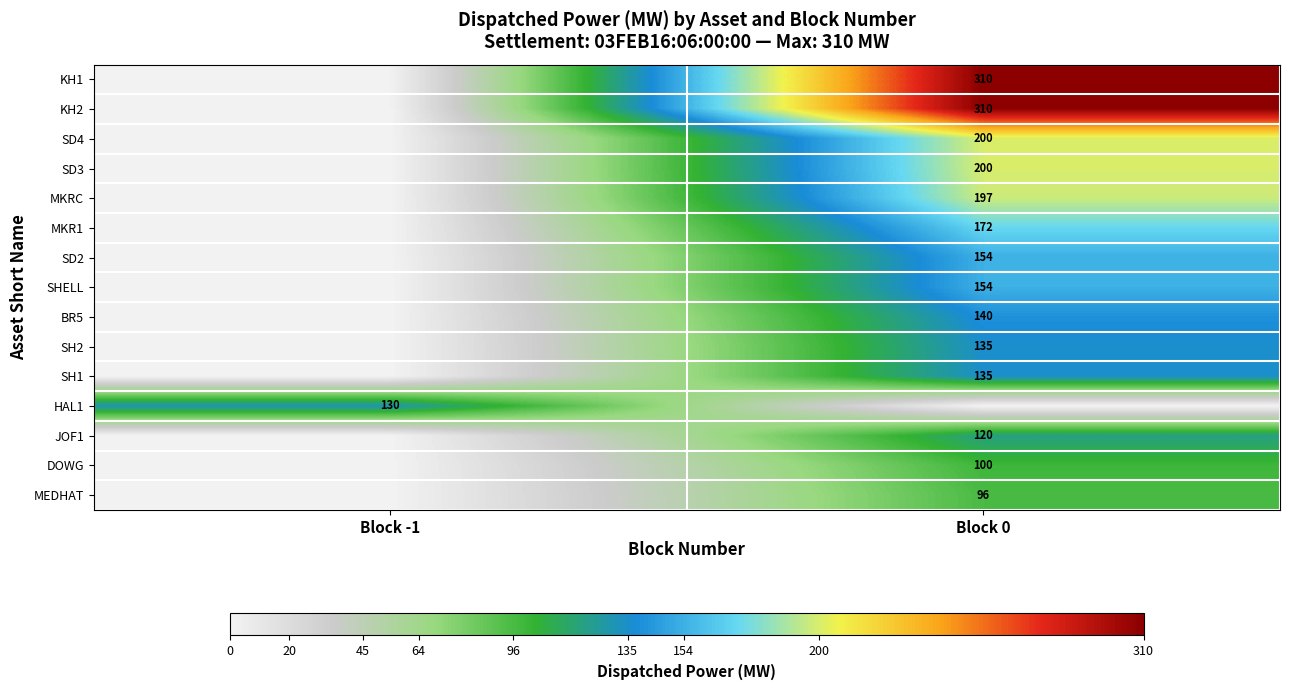

True or false: SH1 has a value of 135 at Block 0.

True